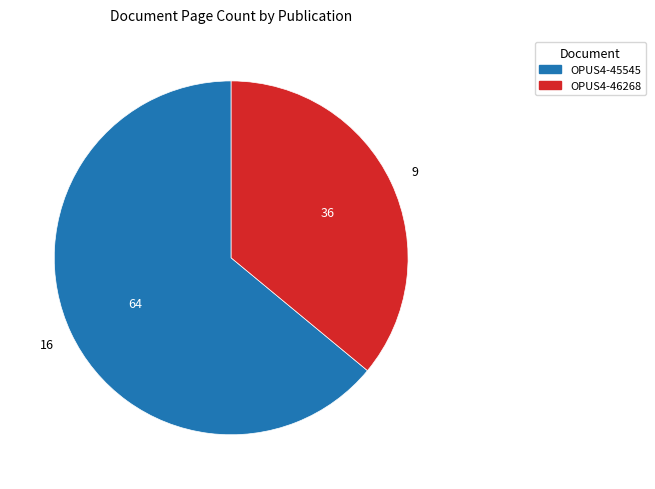

Does any single category account for the majority?

Yes